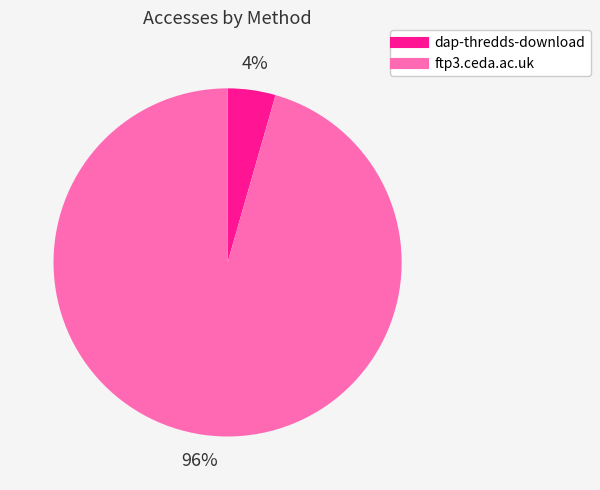

True or false: ftp3.ceda.ac.uk accounts for 96% of the total.

True